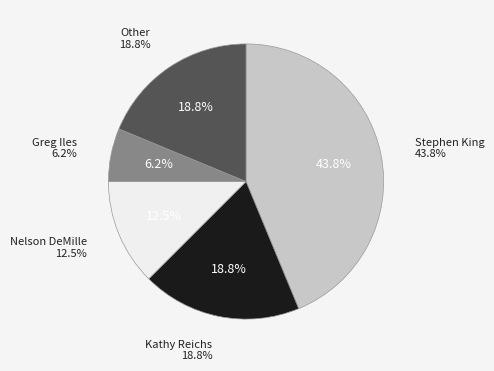

Is it true that 5 is 1% of the pie?

False